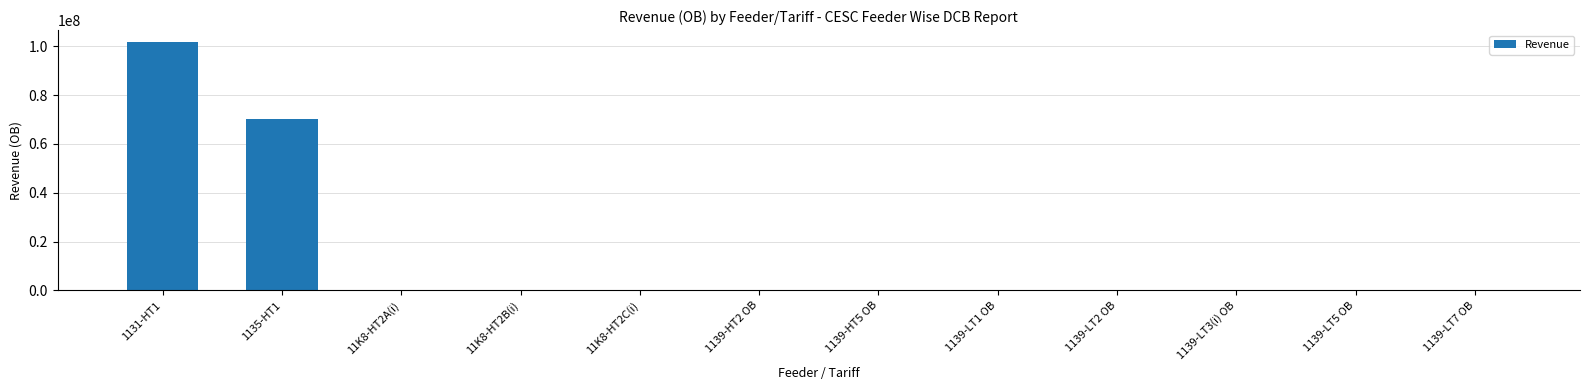

Between 1139-LT5 OB and 1131-HT1, which is larger?

1131-HT1